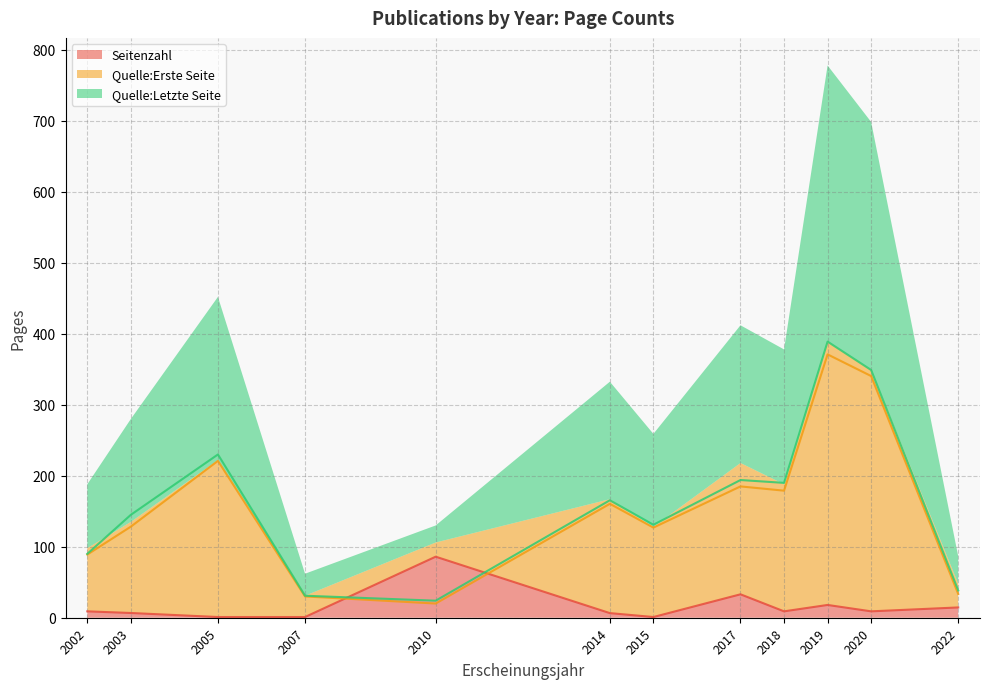

Which category has the highest value in the Seitenzahl series?

2010